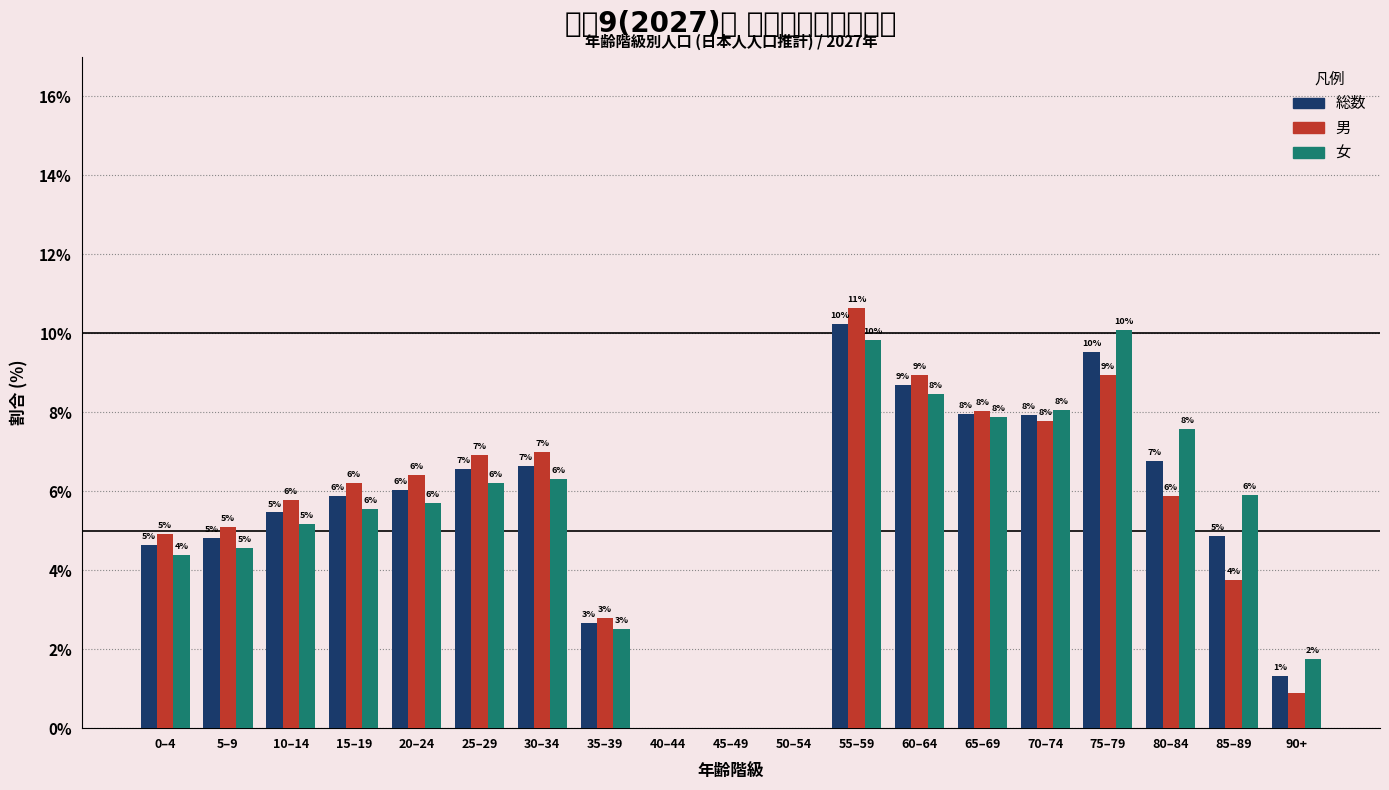

Which series changed the most between 25–29 and 85–89?

男